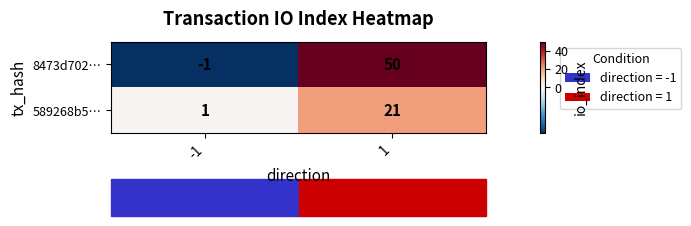

Rank the series by their maximum value, from lowest to highest.

589268b5…, 8473d702…